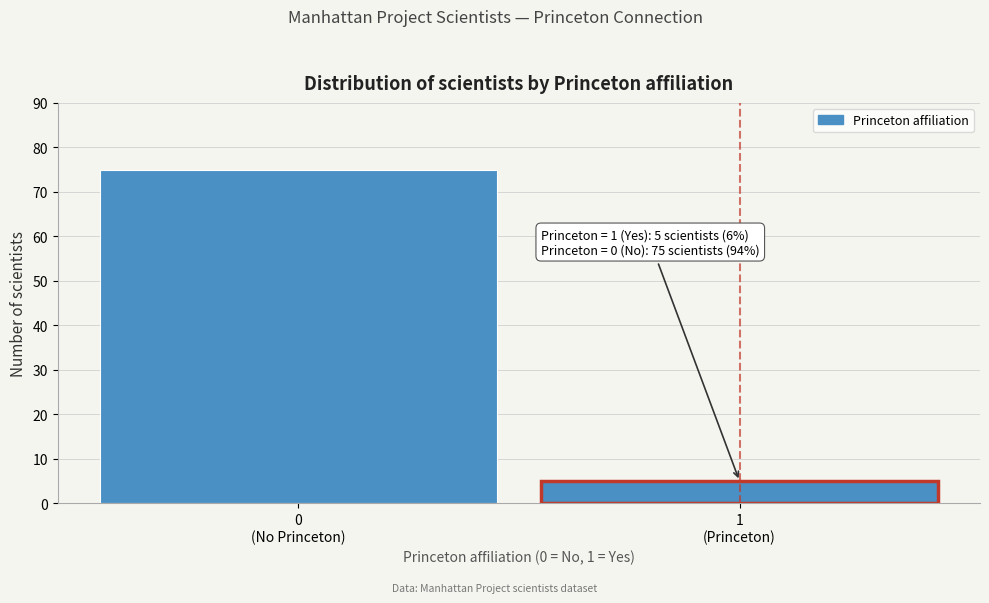

Reading left to right, transcribe all the data shown in this chart.

75	5